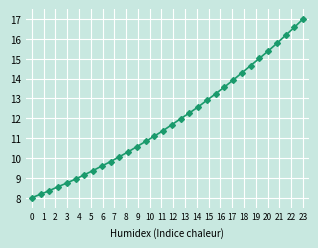

True or false: there are more than 1 points higher than both neighbors.

False